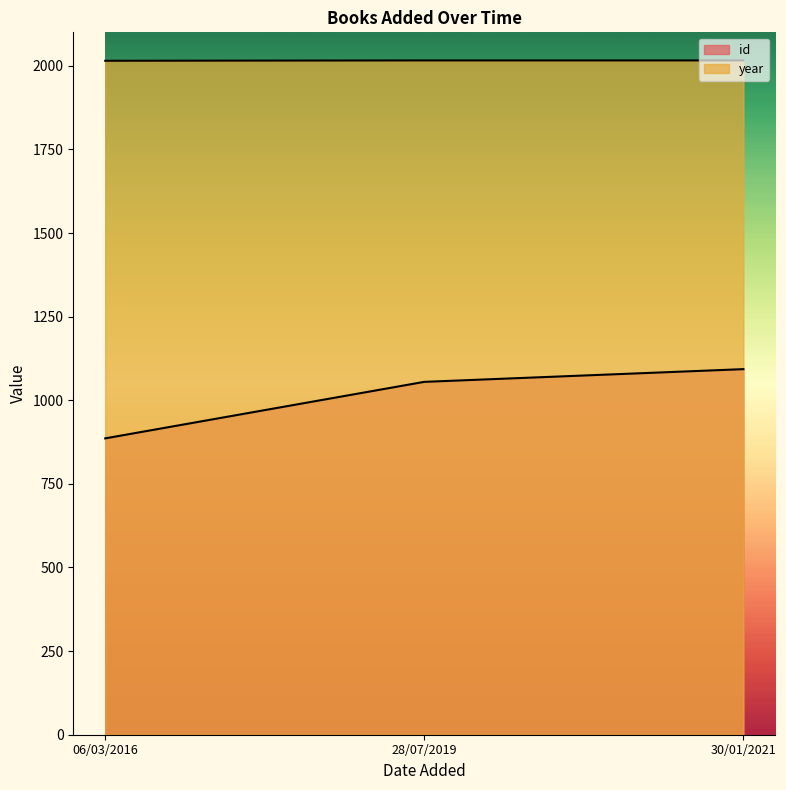

At 28/07/2019, list the series in order from smallest to largest.

id, year